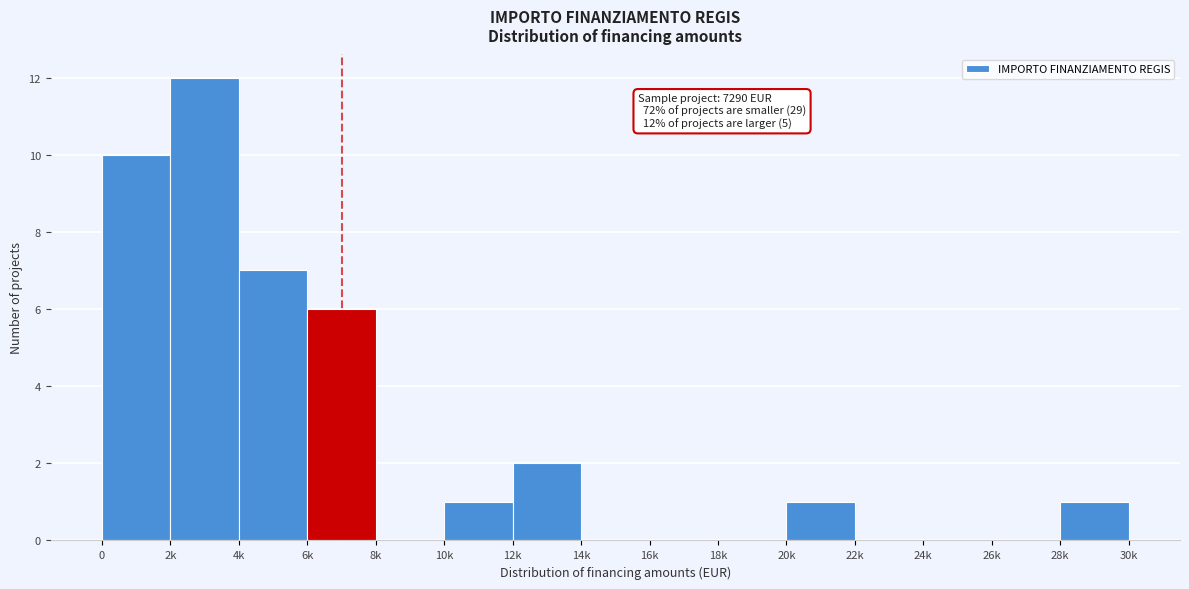

Reading left to right, transcribe all the data shown in this chart.

0=10	2k=12	4k=7	6k=6	8k=0	10k=1	12k=2	14k=0	16k=0	18k=0	20k=1	22k=0	24k=0	26k=0	28k=1